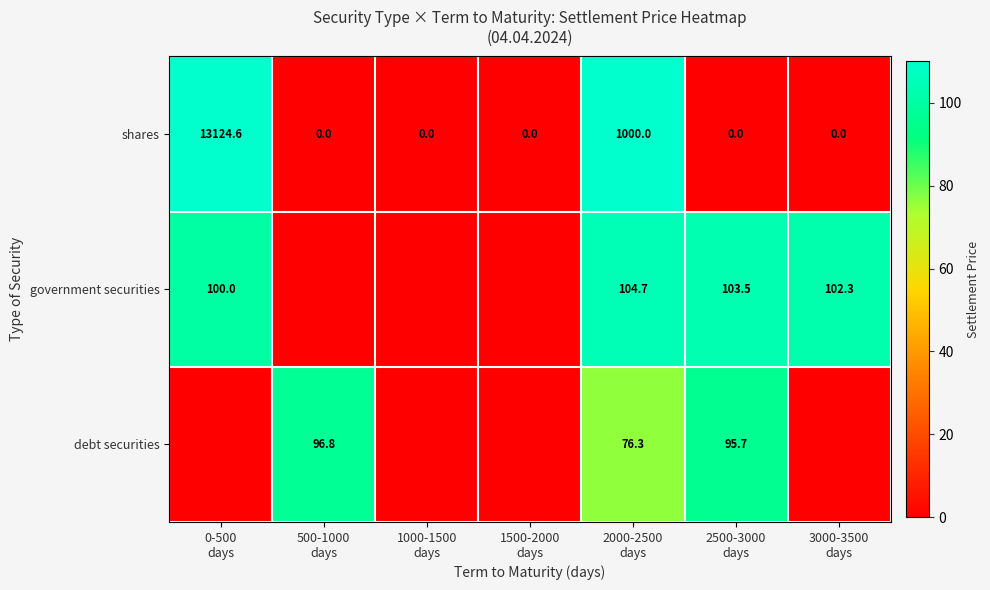

What is the spread (max minus min) of values at 2500-3000
days?

103.5